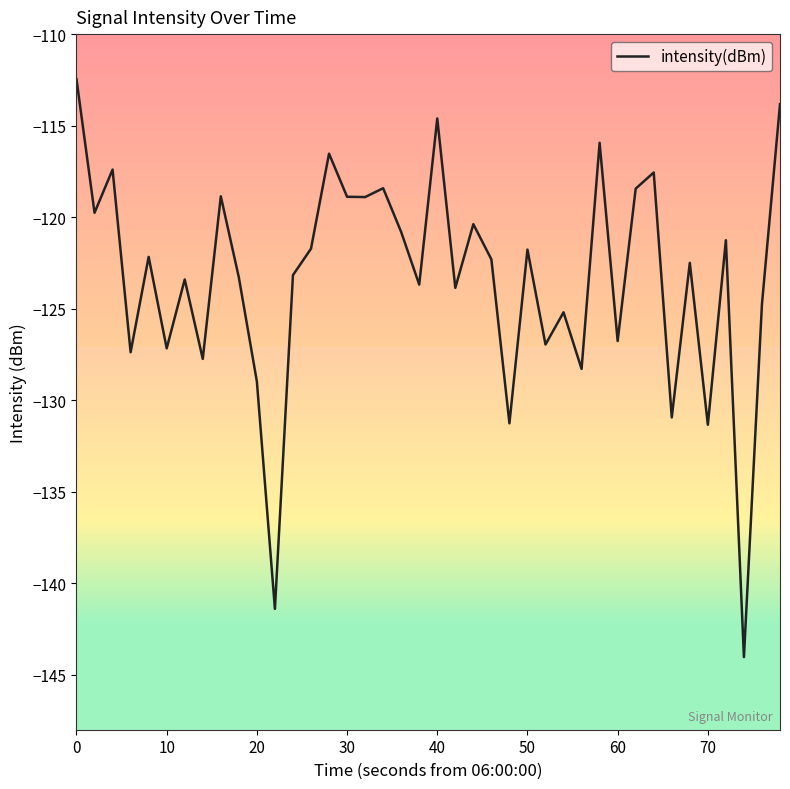

What is the smallest value displayed?

-144.0